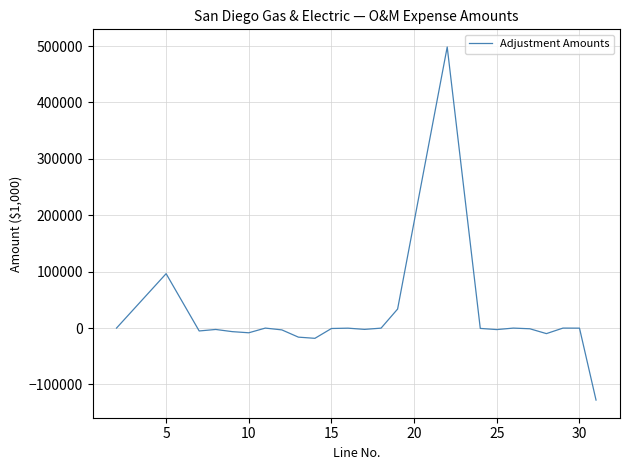

What is the smallest value displayed?

-127615.8